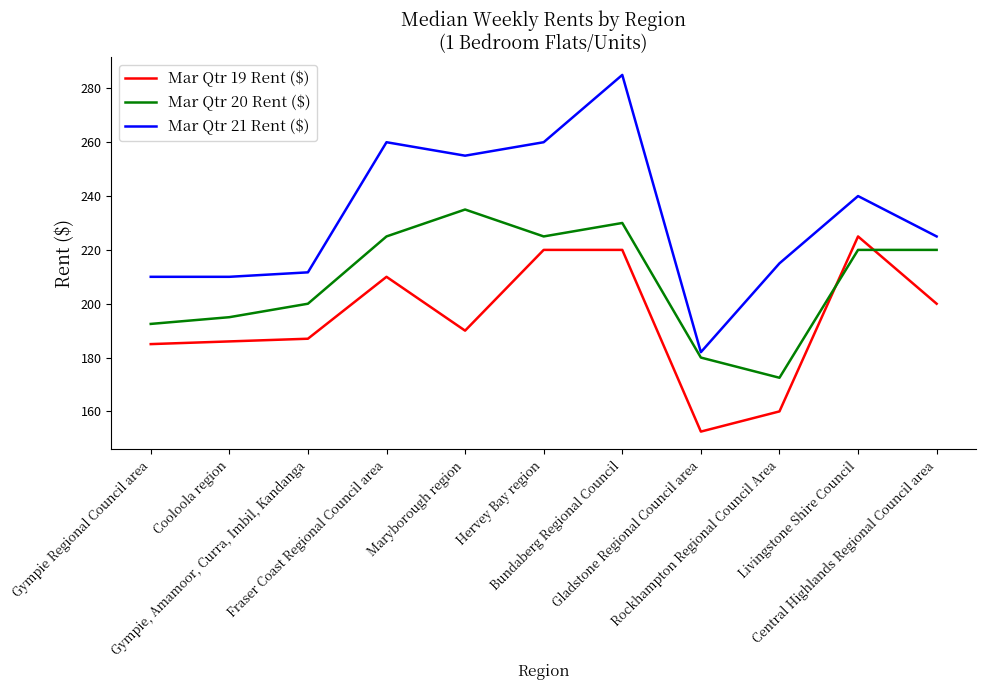

What is the difference between the highest and lowest values at Fraser Coast Regional Council area?

50.0